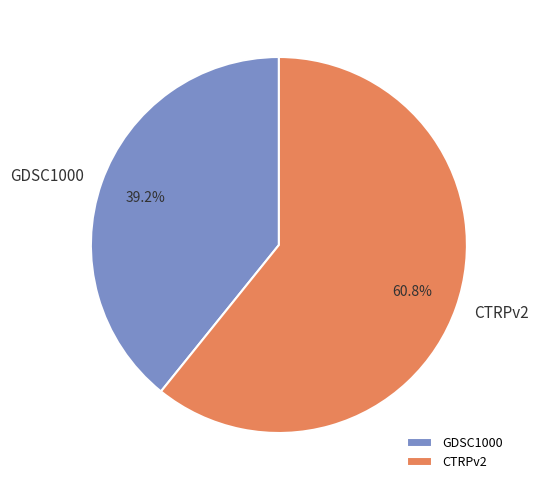

To the nearest percent, what percentage of the pie is CTRPv2?

61%